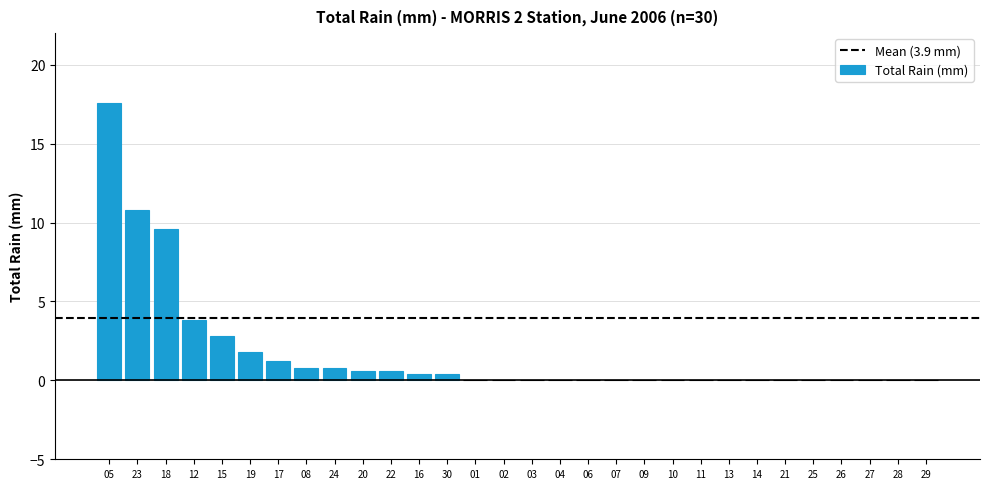

Is it true that the value at 20 is 0.6?

True